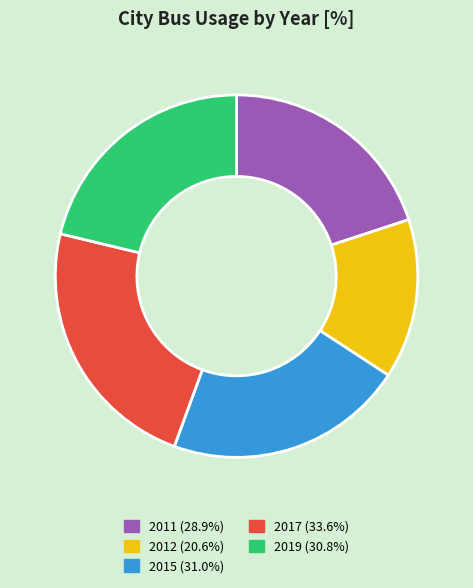

What is the smallest slice in the pie chart?

2012